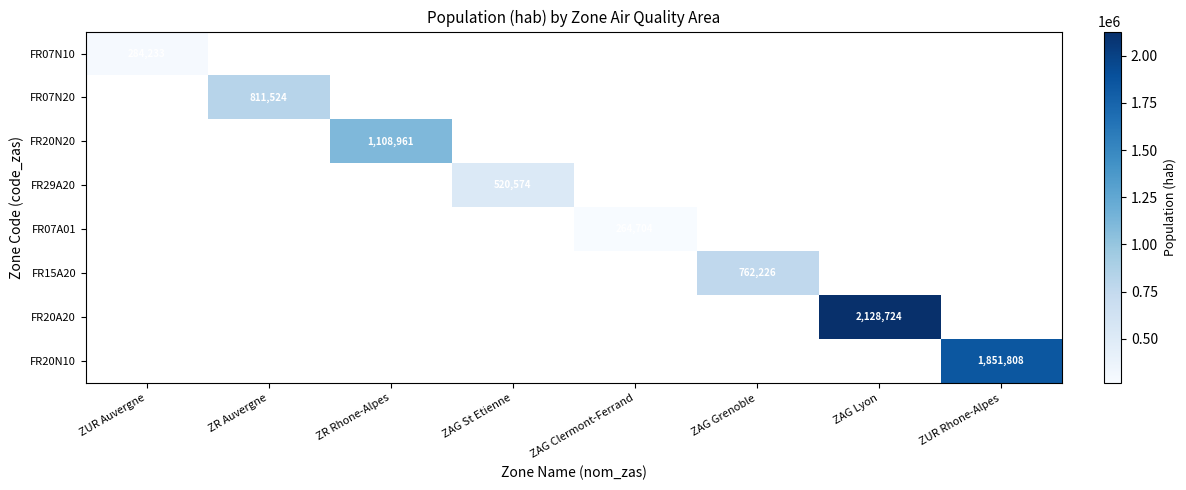

At how many categories does at least one series exceed 1236842?

2